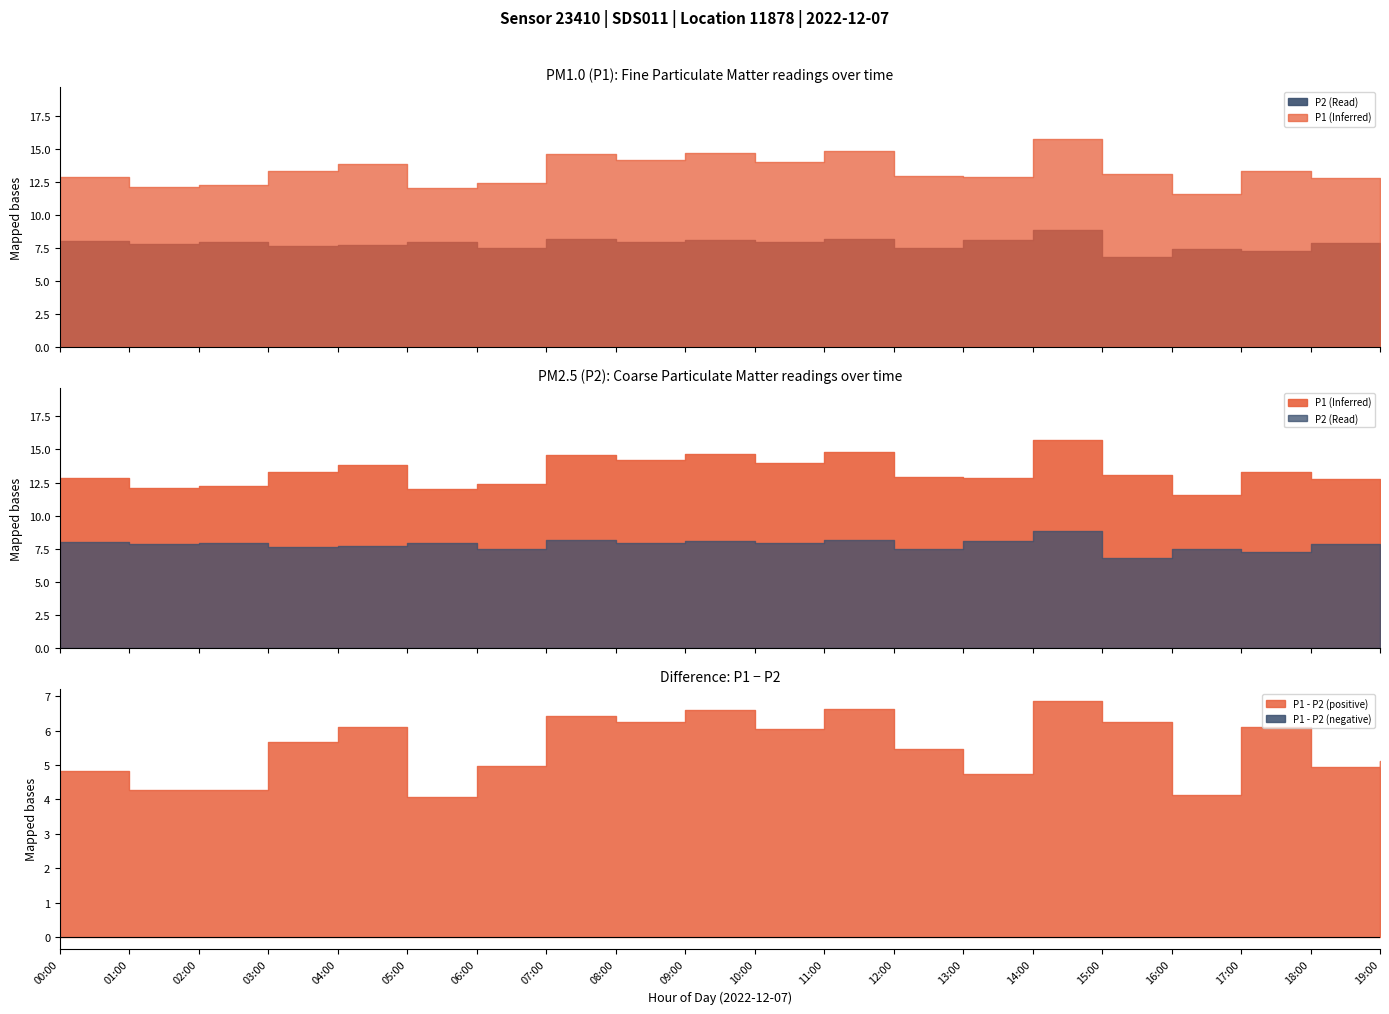

How many distinct data groups are displayed?

2